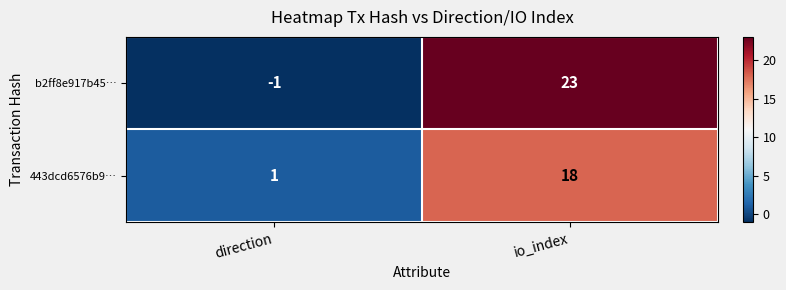

Rank the series by their average value, from highest to lowest.

b2ff8e917b45…, 443dcd6576b9…